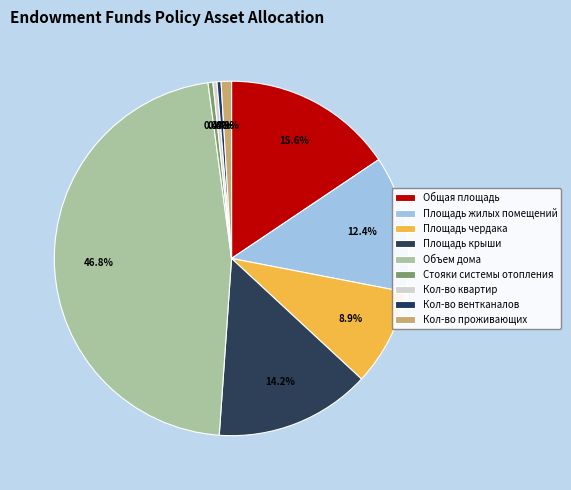

Which category has the smallest portion of the pie?

Кол-во квартир